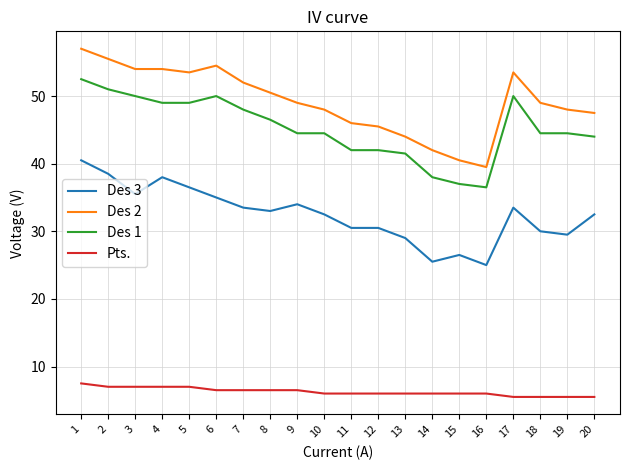

How many series are shown in this chart?

4